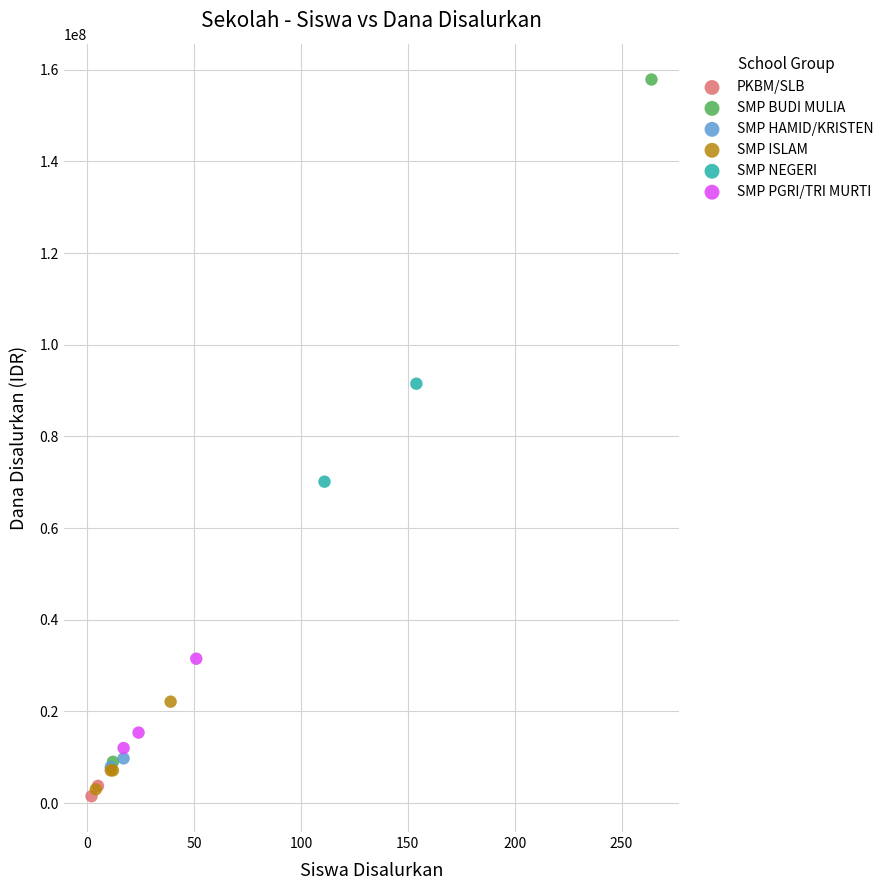

What are all the series names shown in the legend?

PKBM/SLB, SMP BUDI MULIA, SMP HAMID/KRISTEN, SMP ISLAM, SMP NEGERI, SMP PGRI/TRI MURTI